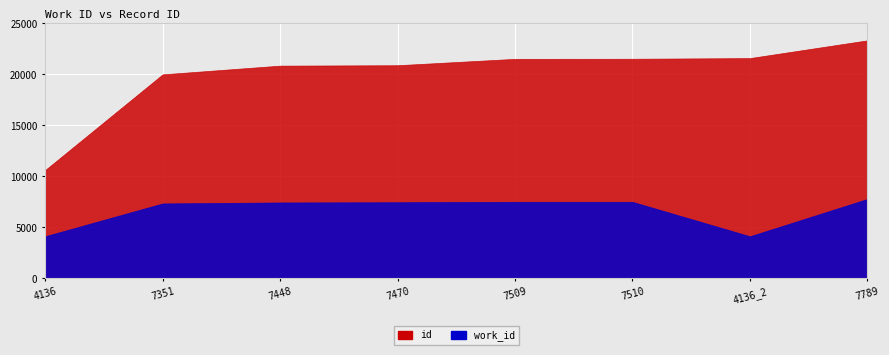

What is the smallest value displayed?

4136